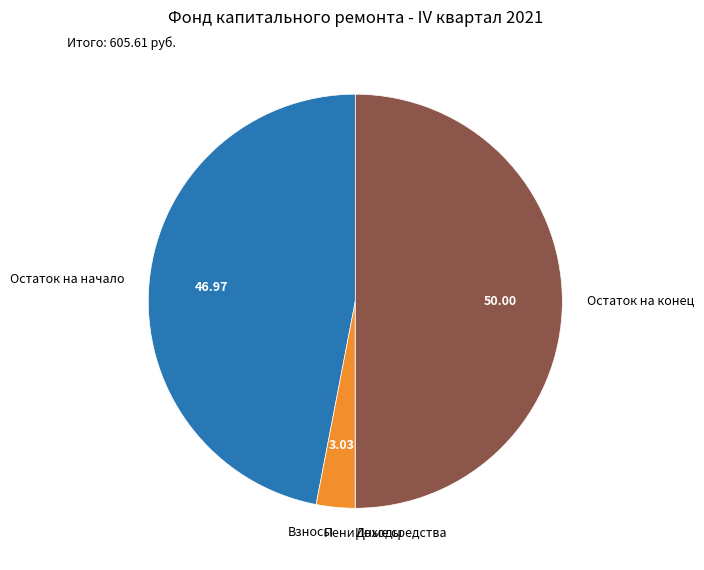

Which slice is the largest?

Остаток на конец